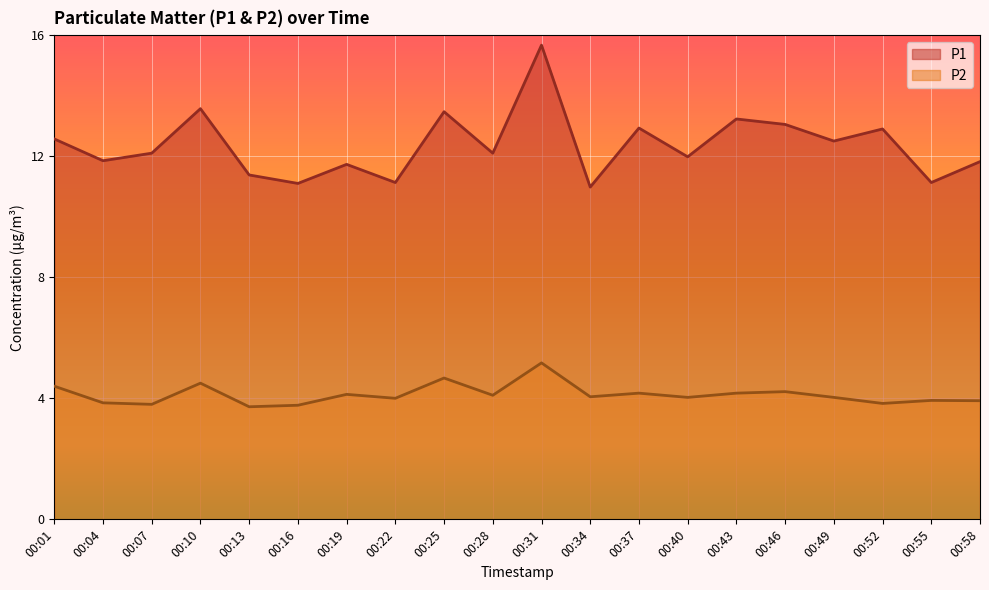

How many lines are shown in the chart?

2